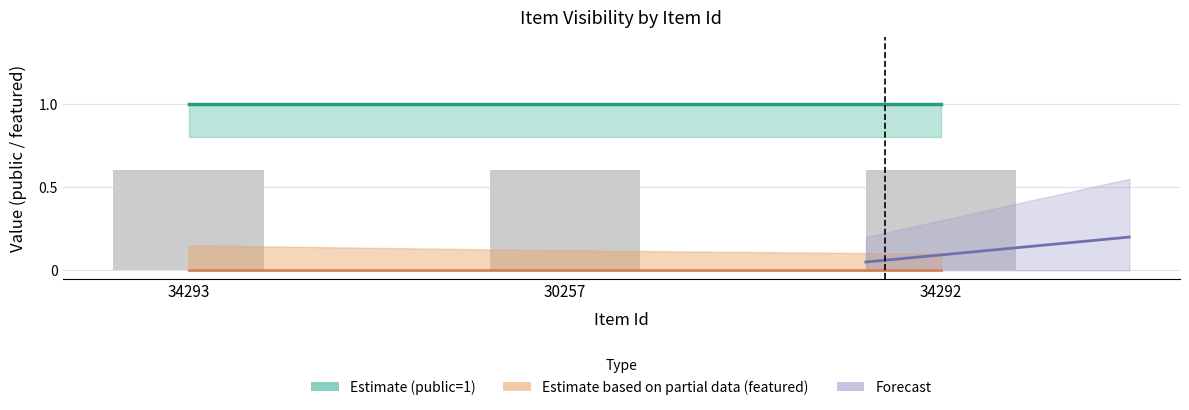

Are the bars grouped side by side (vs. stacked)?

Yes